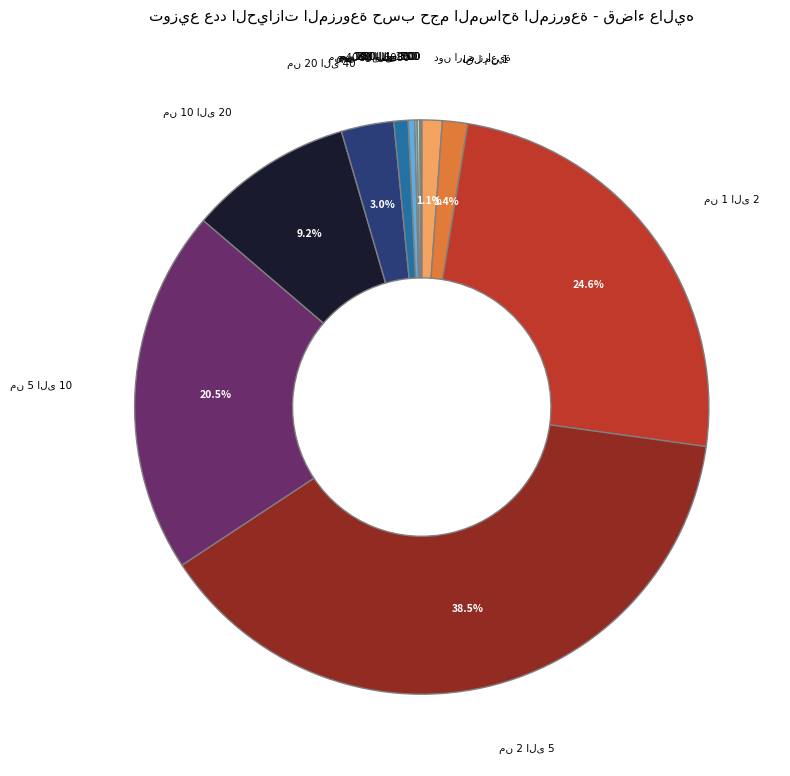

Is there any slice that represents more than half of the pie?

No